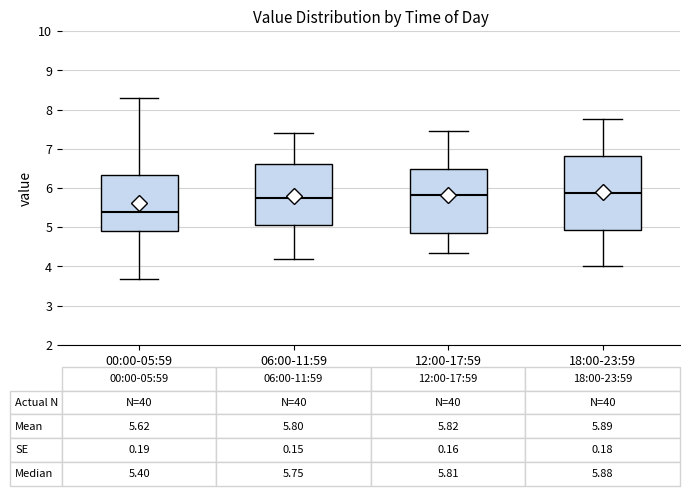

Which box is the tallest, from its lower edge to its upper edge?

18:00-23:59